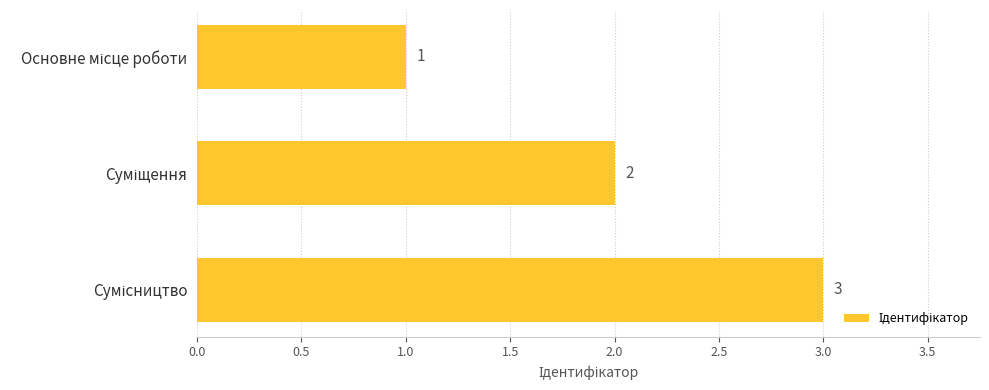

What is the value of the 2nd bar from the top?

2